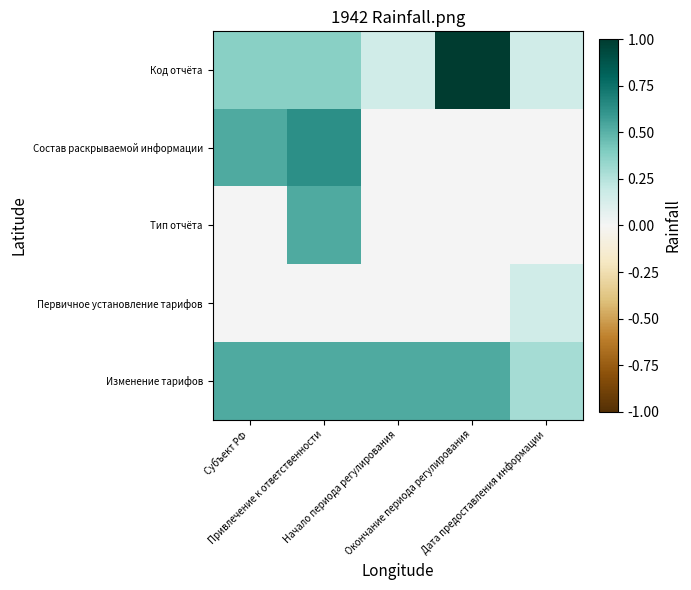

Count the number of data series in this chart.

5